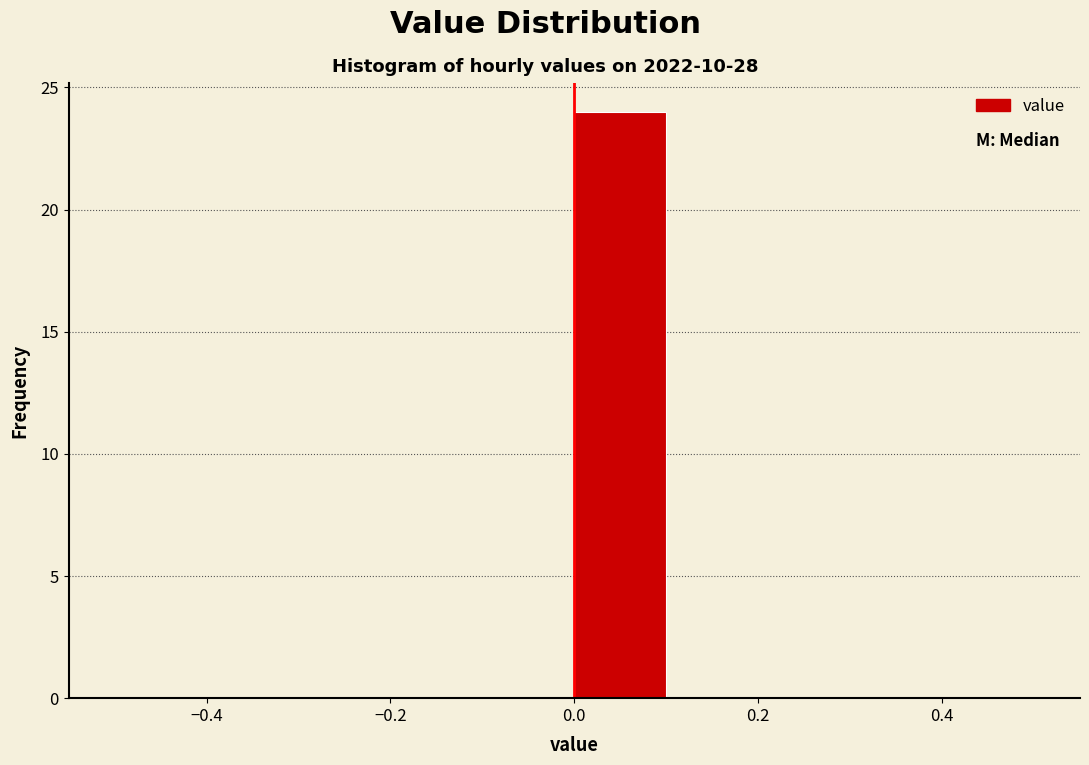

Reading left to right, transcribe this chart: for each bar, give the range it covers on the x-axis and its height. The values are not printed on the chart, so give them approximately, as read against the axis.

-0.5 to -0.4: 0
-0.4 to -0.3: 0
-0.3 to -0.2: 0
-0.2 to -0.1: 0
-0.1 to 0.0: 0
0.0 to 0.1: 24
0.1 to 0.2: 0
0.2 to 0.3: 0
0.3 to 0.4: 0
0.4 to 0.5: 0